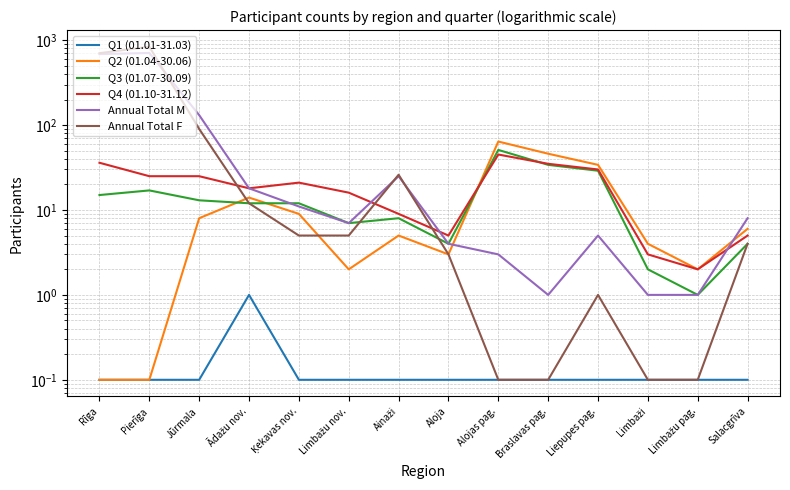

What is the smallest value displayed?

0.1